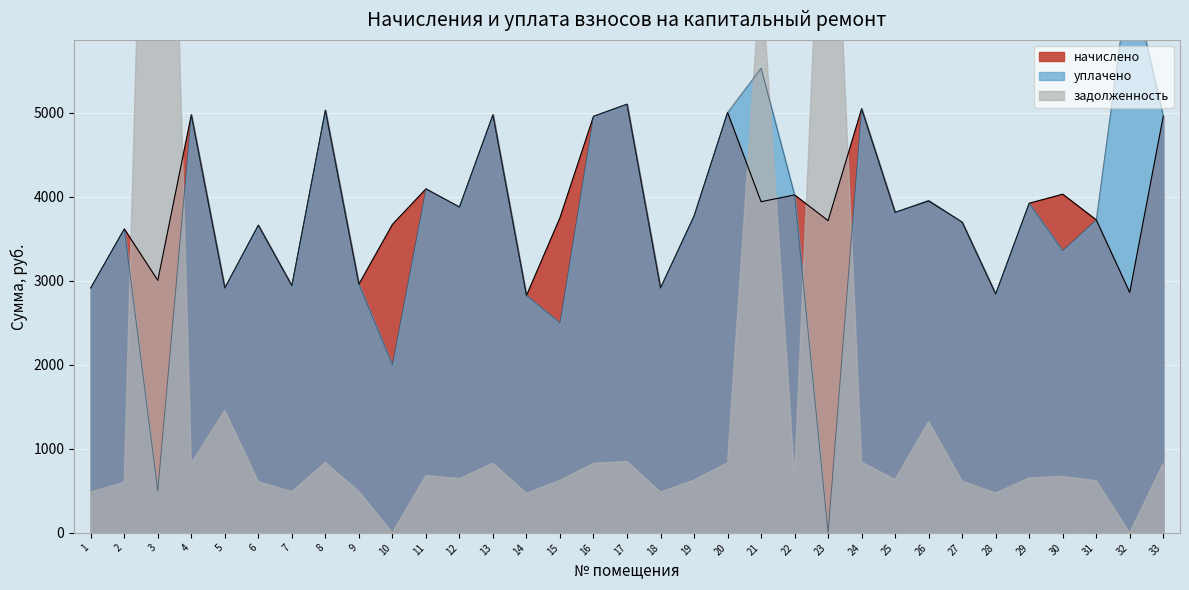

At which label does начислено reach its minimum?

14